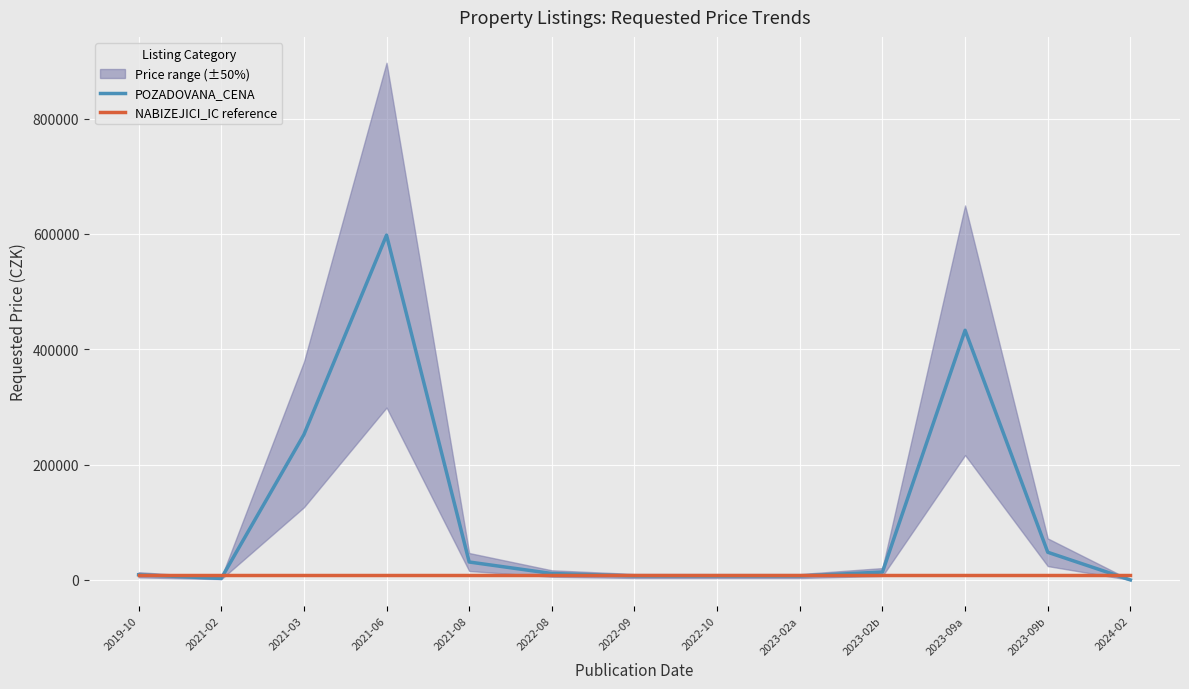

True or false: NABIZEJICI_IC reference has a value of 5538 at 2023-09a.

False